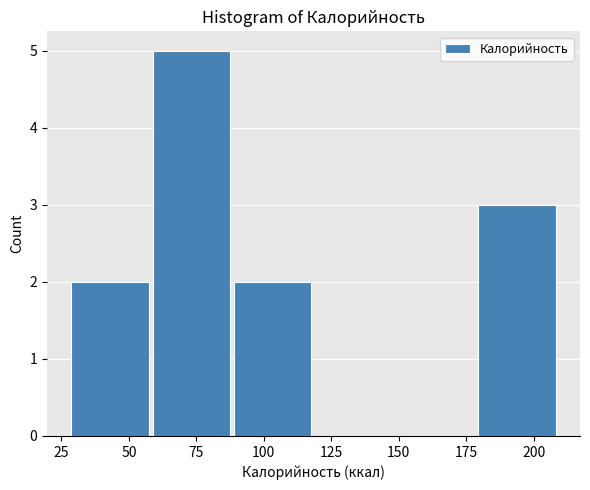

Reading left to right, list every bar in this chart as the range it spans on the x-axis followed by its height. Neither the bar edges nor the heights are printed on the chart, so give them approximately, as read against the axes.

30 to 60: 2
60 to 90: 5
90 to 120: 2
120 to 150: 0
150 to 180: 0
180 to 210: 3